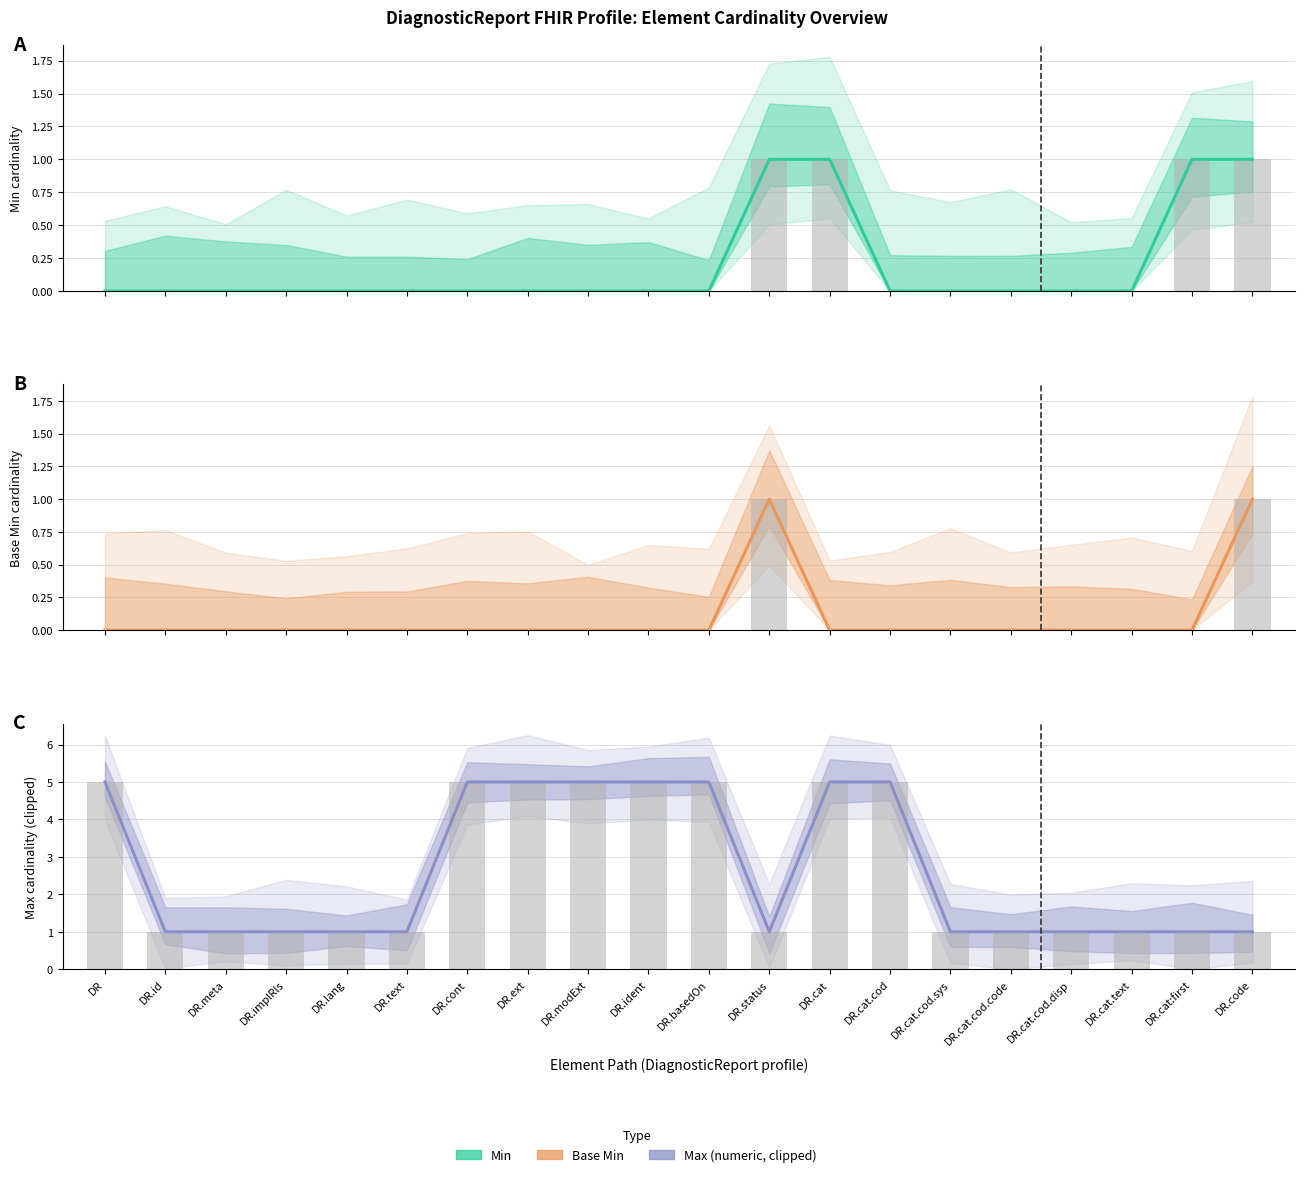

Reading right to left, transcribe all the data shown in this chart.

Min: DR.code=1	DR.cat:first=1	DR.cat.text=0	DR.cat.cod.disp=0	DR.cat.cod.code=0	DR.cat.cod.sys=0	DR.cat.cod=0	DR.cat=1	DR.status=1	DR.basedOn=0	DR.ident=0	DR.modExt=0	DR.ext=0	DR.cont=0	DR.text=0	DR.lang=0	DR.implRls=0	DR.meta=0	DR.id=0	DR=0
Base Min: DR.code=1	DR.cat:first=0	DR.cat.text=0	DR.cat.cod.disp=0	DR.cat.cod.code=0	DR.cat.cod.sys=0	DR.cat.cod=0	DR.cat=0	DR.status=1	DR.basedOn=0	DR.ident=0	DR.modExt=0	DR.ext=0	DR.cont=0	DR.text=0	DR.lang=0	DR.implRls=0	DR.meta=0	DR.id=0	DR=0
Max (numeric): DR.code=1	DR.cat:first=1	DR.cat.text=1	DR.cat.cod.disp=1	DR.cat.cod.code=1	DR.cat.cod.sys=1	DR.cat.cod=5	DR.cat=5	DR.status=1	DR.basedOn=5	DR.ident=5	DR.modExt=5	DR.ext=5	DR.cont=5	DR.text=1	DR.lang=1	DR.implRls=1	DR.meta=1	DR.id=1	DR=5